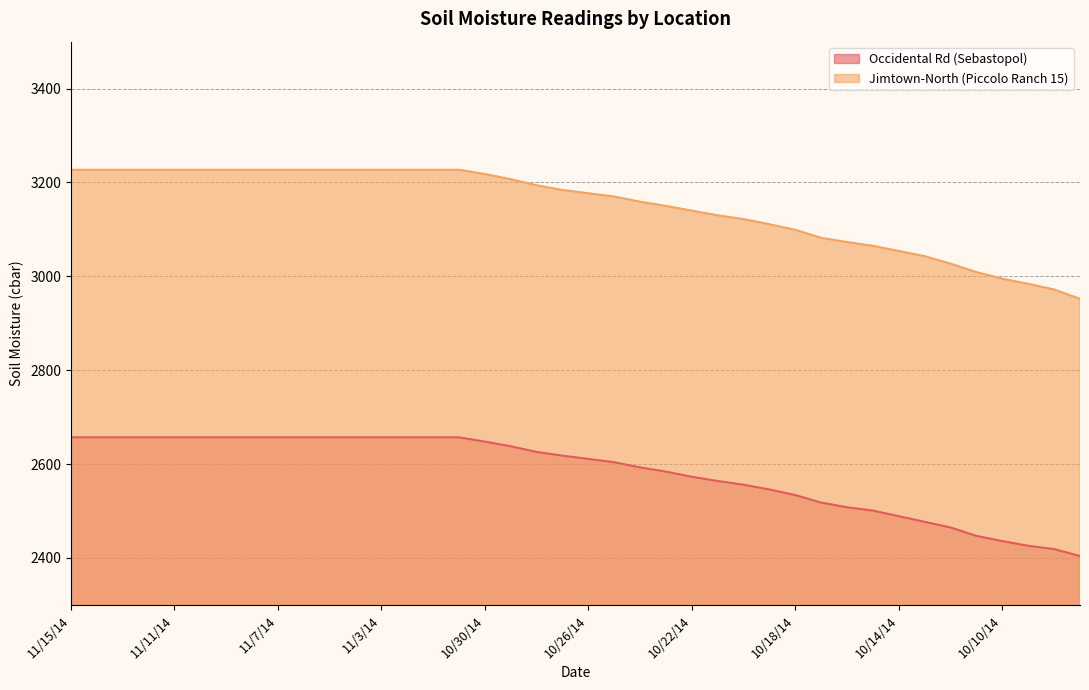

How many lines are shown in the chart?

2